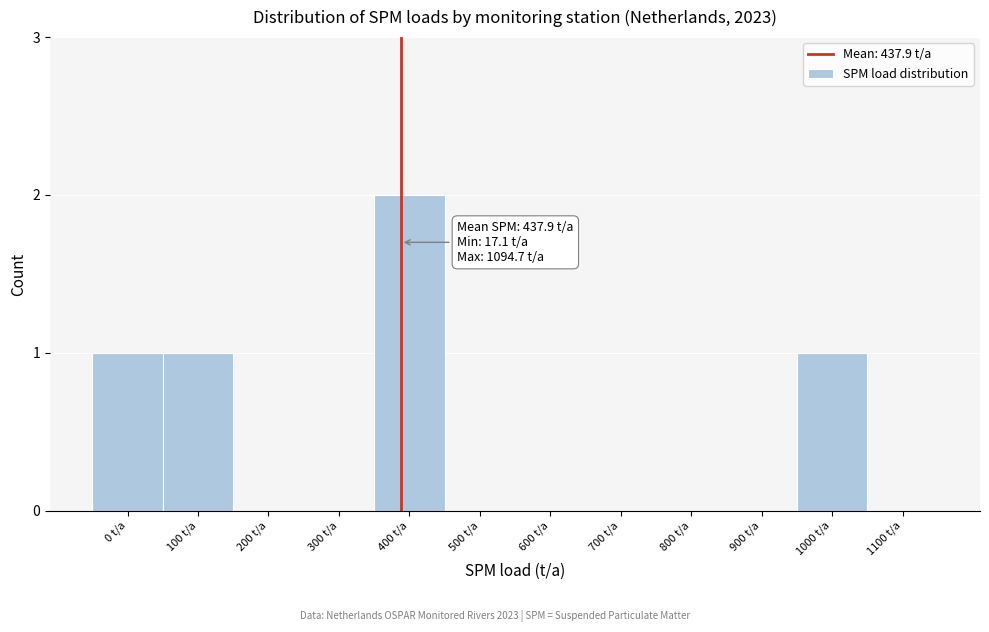

Reading left to right, extract all data points from this chart.

0 t/a=1	100 t/a=1	200 t/a=0	300 t/a=0	400 t/a=2	500 t/a=0	600 t/a=0	700 t/a=0	800 t/a=0	900 t/a=0	1000 t/a=1	1100 t/a=0